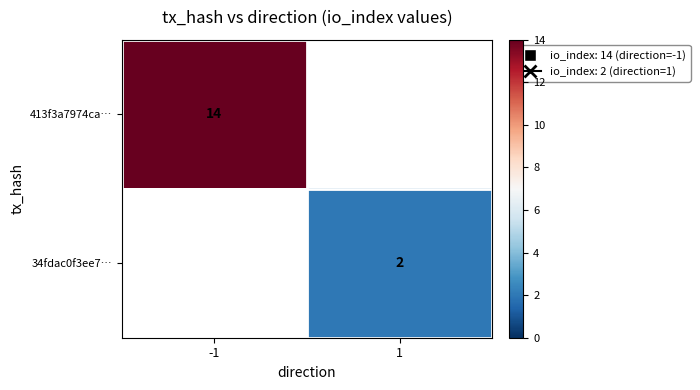

True or false: 413f3a7974ca… has a value of 14 at -1.

True